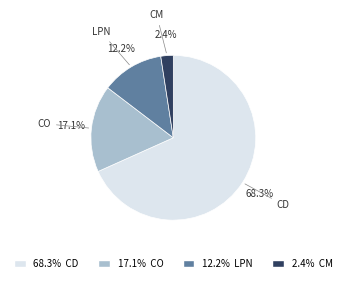

Is there any slice that represents more than half of the pie?

Yes